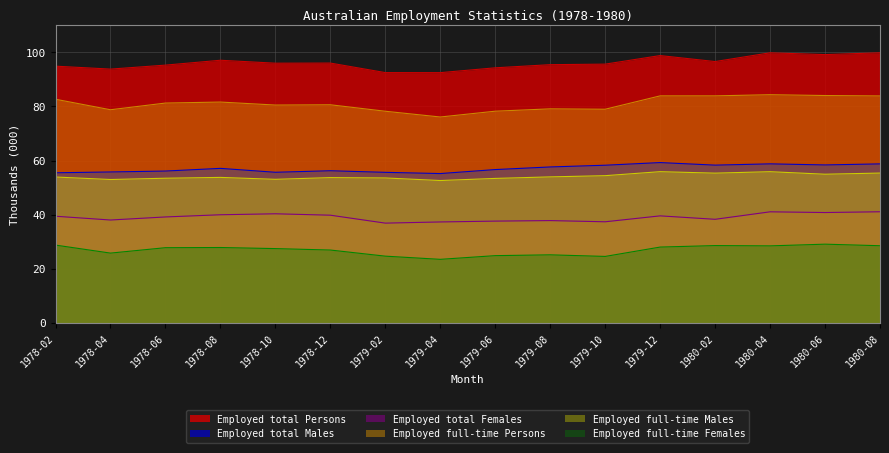

What is the label of the 4th point from the left?

1978-08